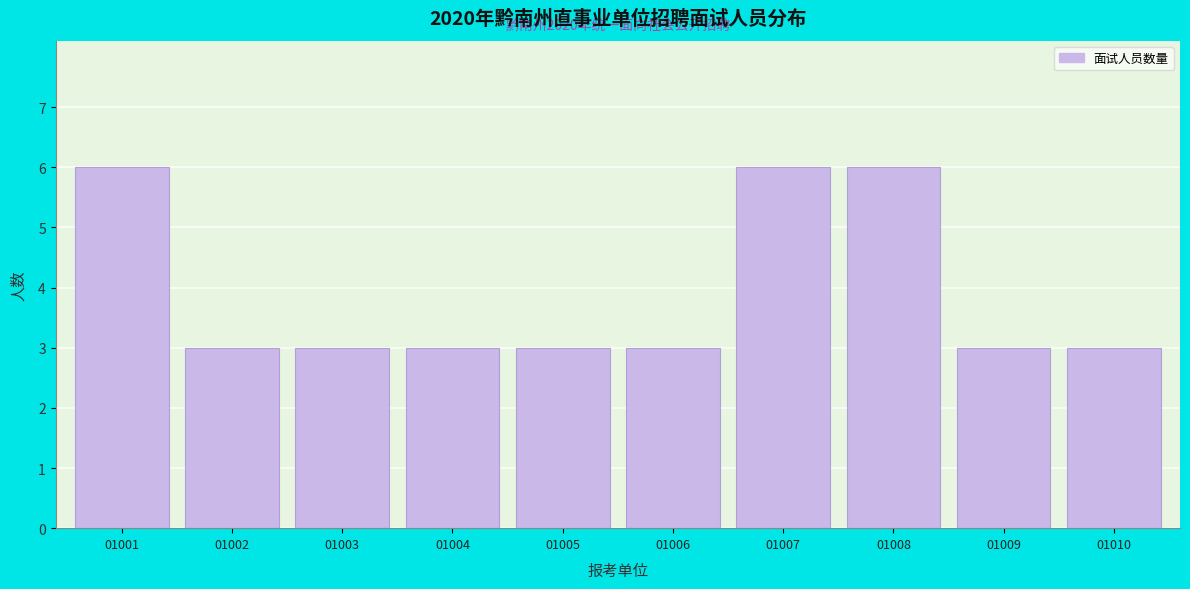

Reading left to right, what are all the values shown in this chart?

01001=6	01002=3	01003=3	01004=3	01005=3	01006=3	01007=6	01008=6	01009=3	01010=3